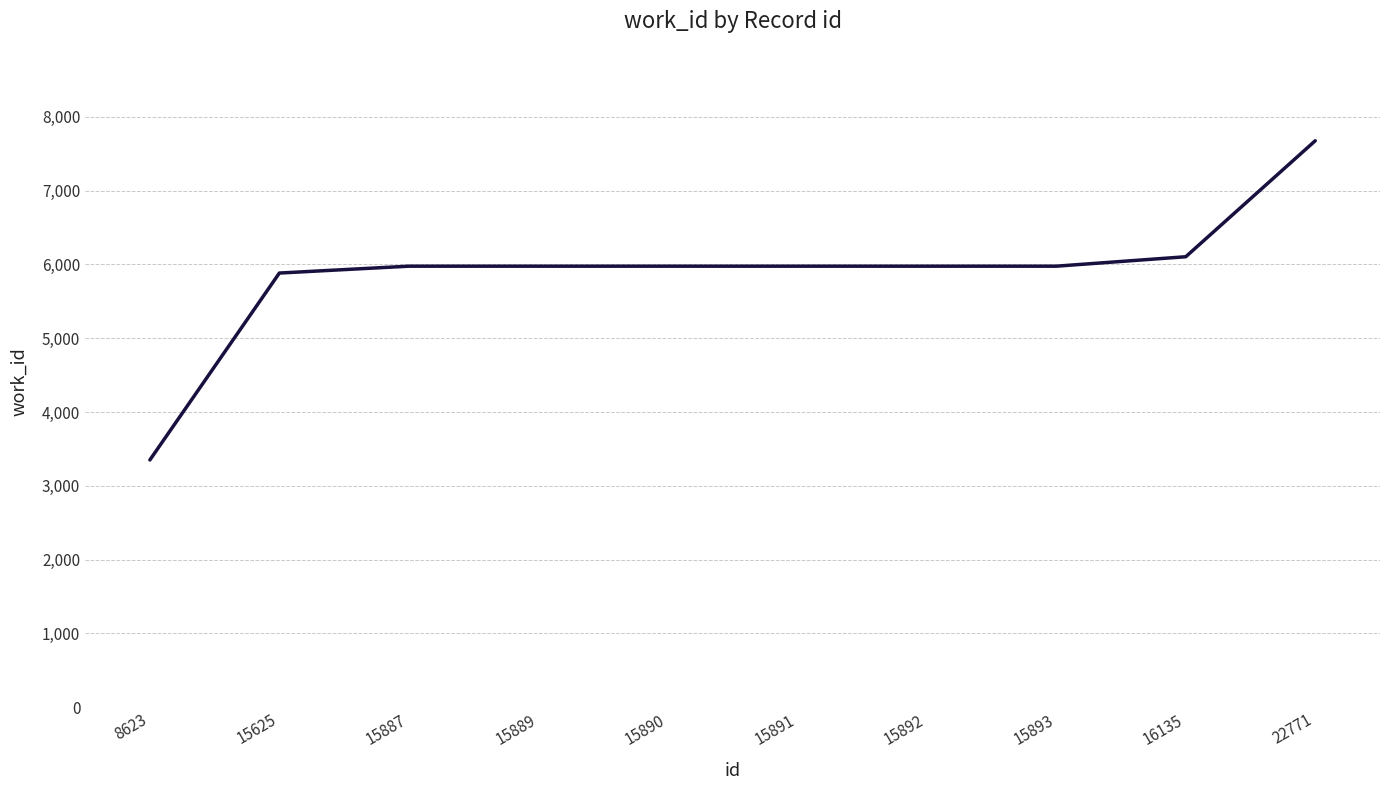

Read the value at 15887, to the nearest 10.

5980